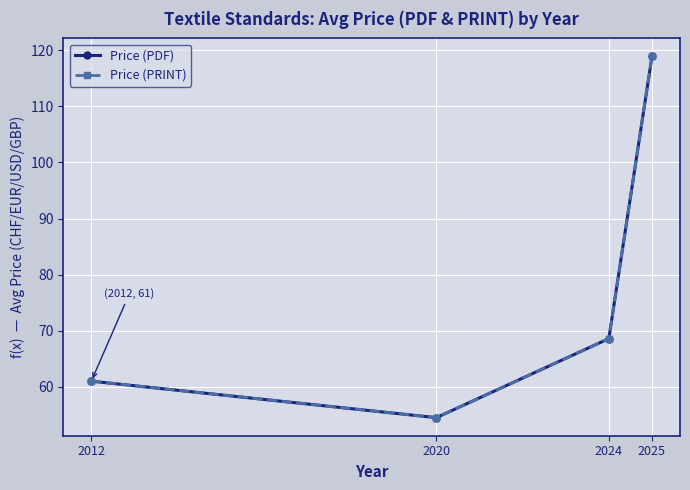

At which category does the chart reach its minimum across all series?

2020